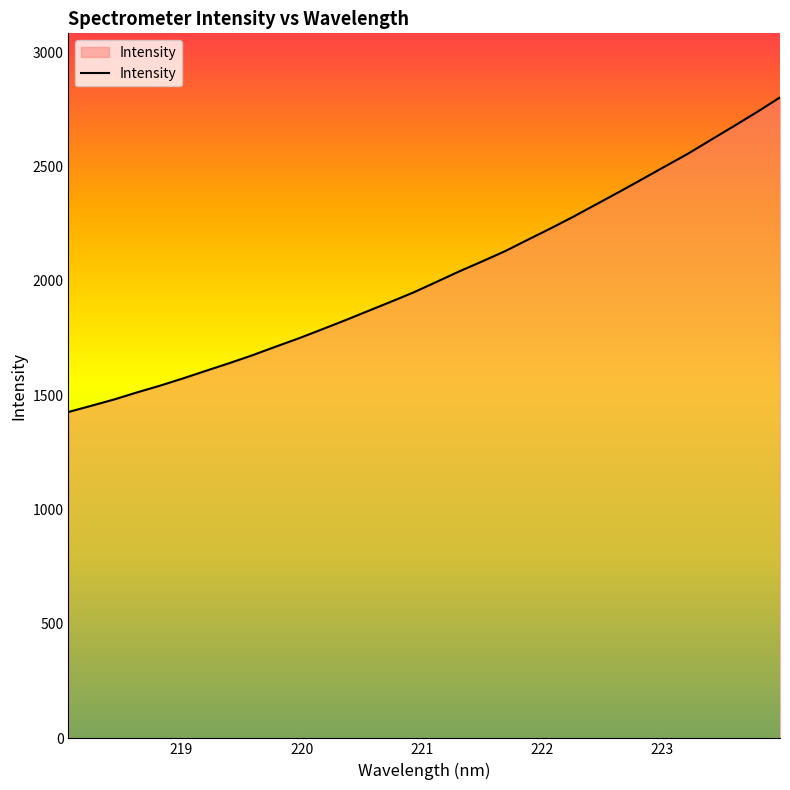

What is the average value?

2022.2